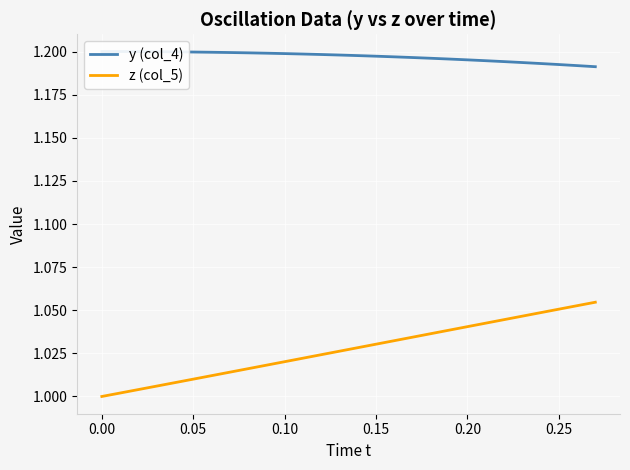

Which series has the largest range (max minus min)?

z (col_5)